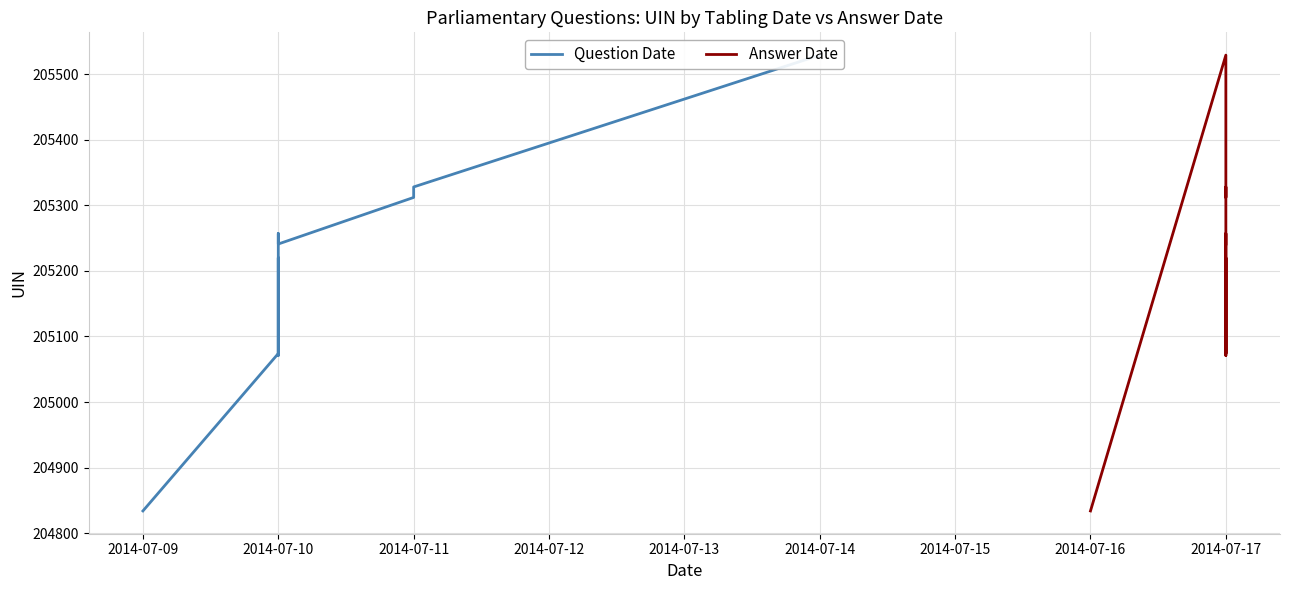

Does the chart display data point markers on the line(s)?

No